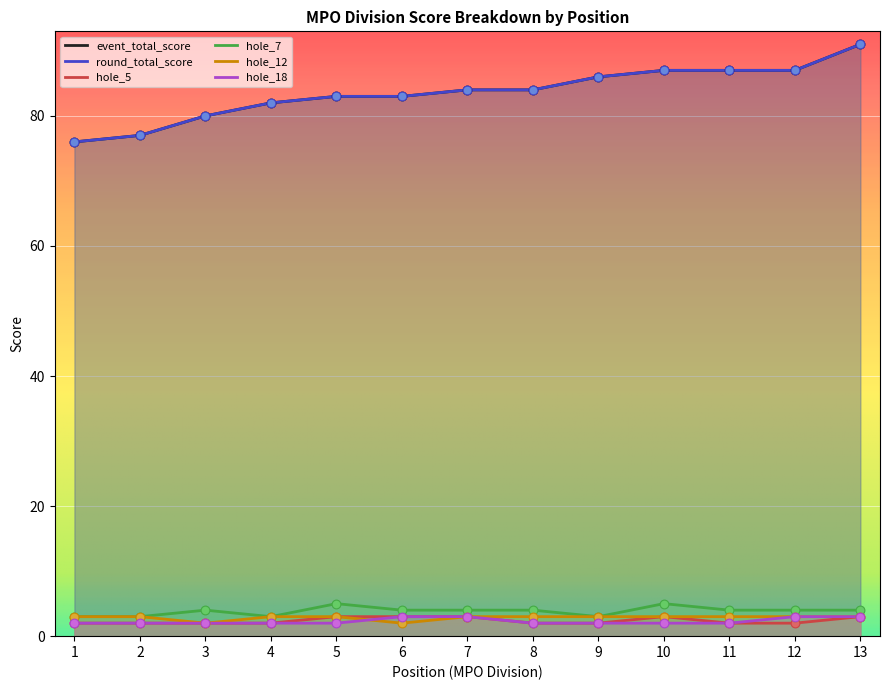

Which series has the largest total across all categories?

event_total_score